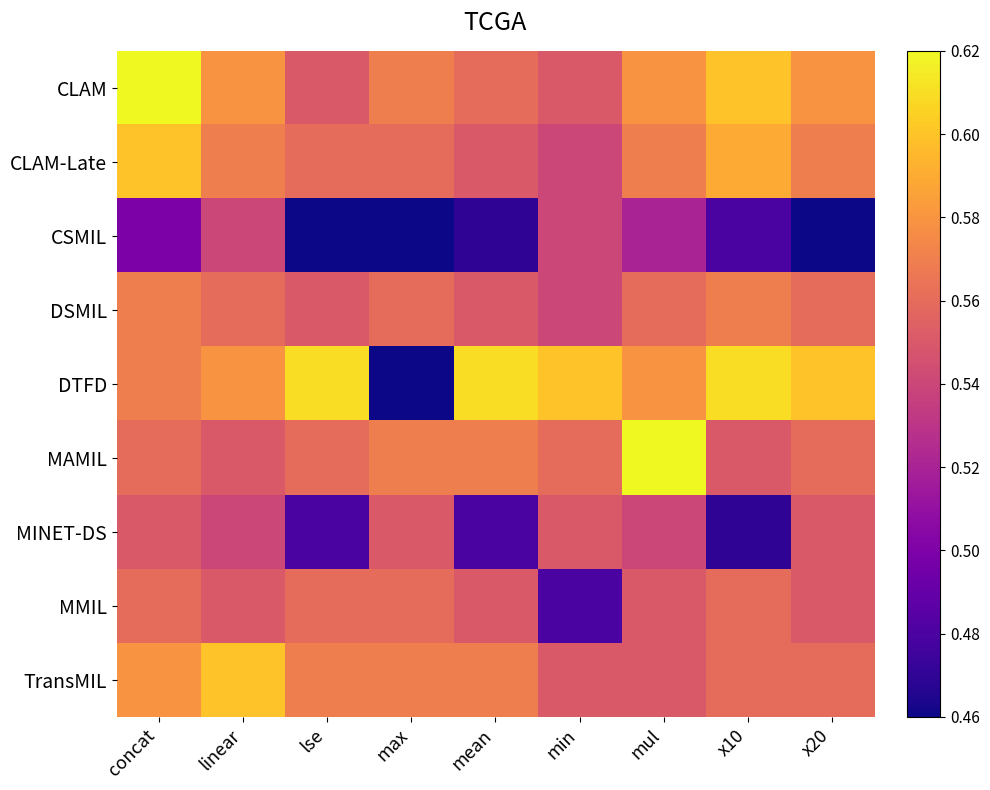

Which series has the largest total across all categories?

DTFD